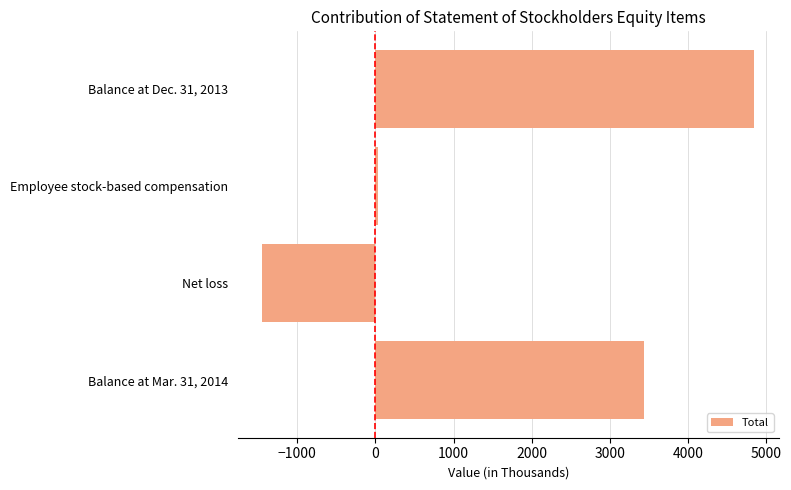

Rank the categories by value from highest to lowest.

Balance at Dec. 31, 2013, Balance at Mar. 31, 2014, Employee stock-based compensation, Net loss